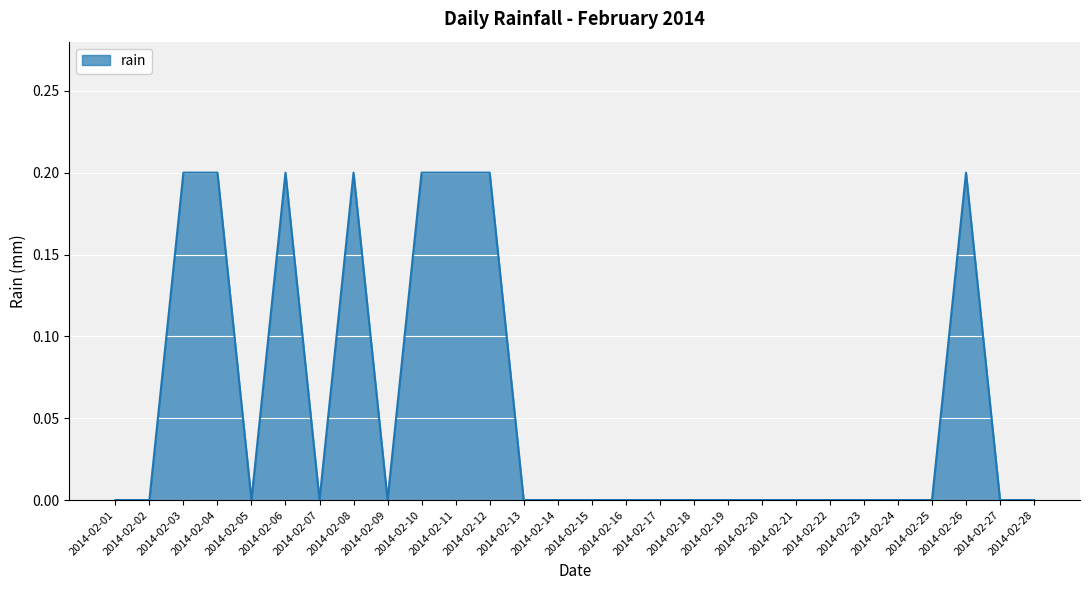

How many categories are shown in the chart?

28